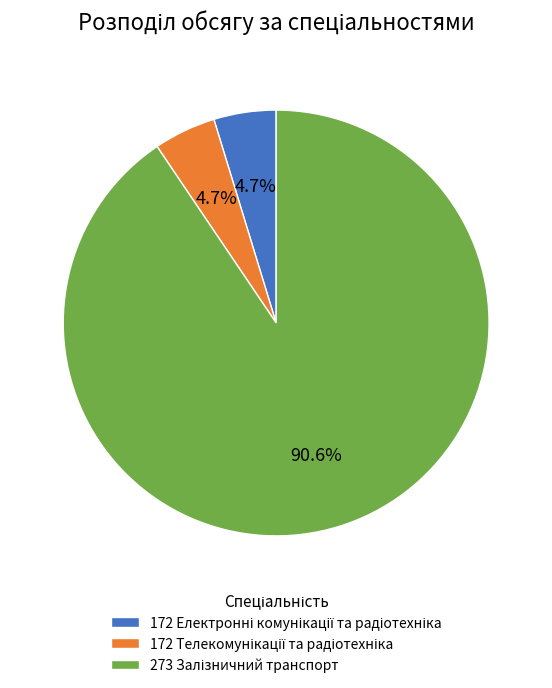

Is there any slice that represents more than half of the pie?

Yes